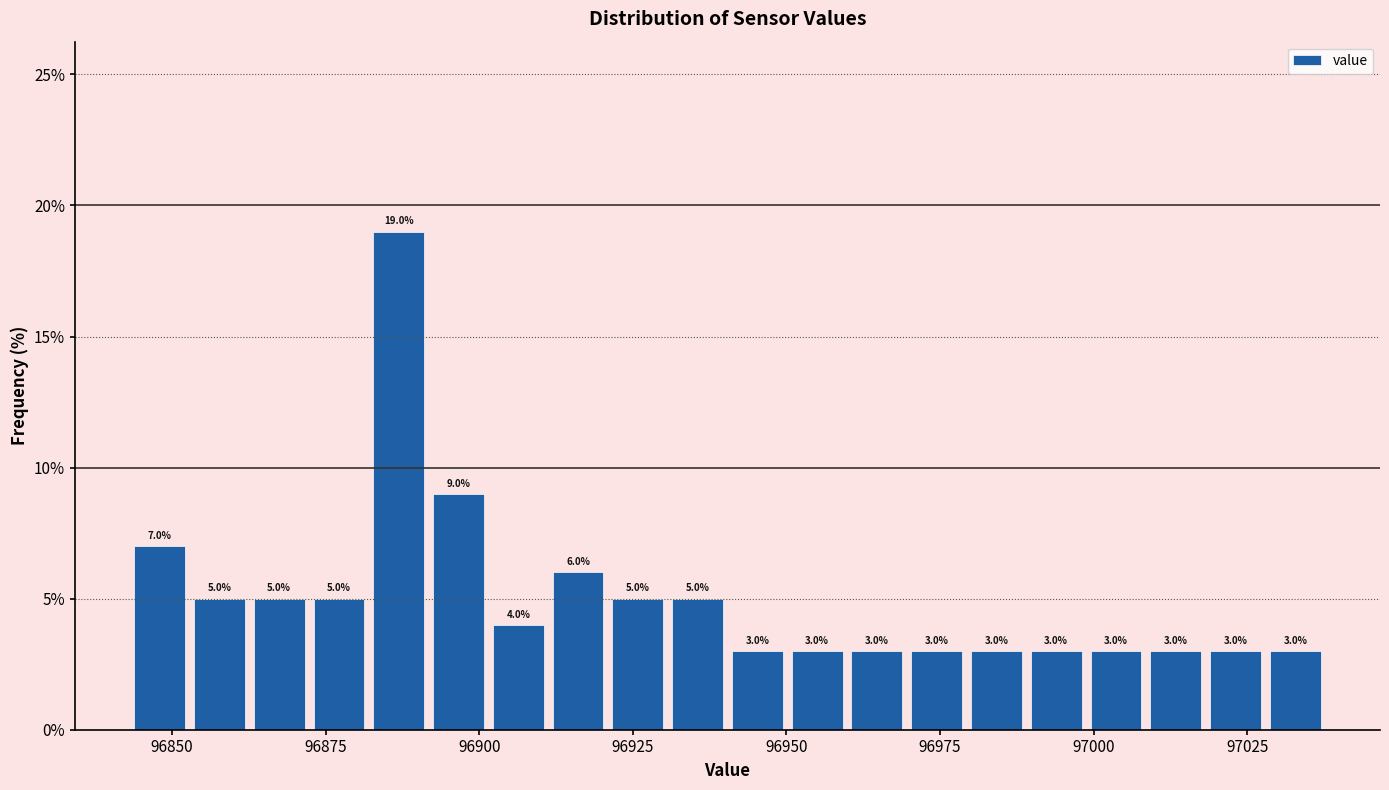

Read against the x-axis, roughly where is the centre of the tallest bar?

96885